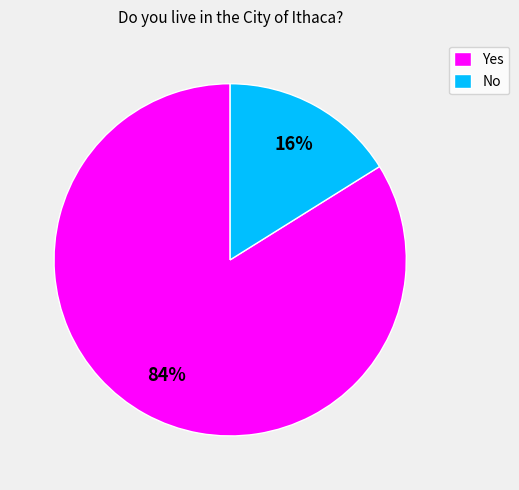

To the nearest percent, what is the difference between the largest and smallest slice percentages?

68%